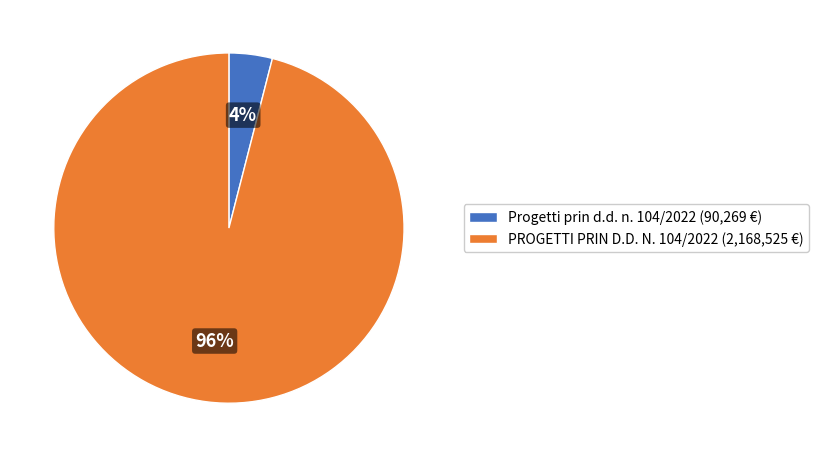

What percentage is the PROGETTI PRIN D.D. N. 104/2022 (2,168,525 €) slice, to the nearest percent?

96%